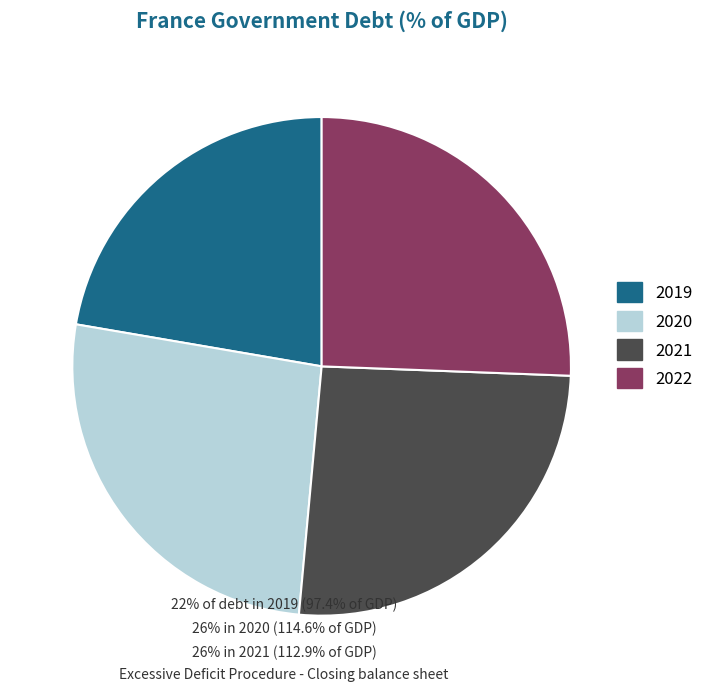

Which category has the smallest portion of the pie?

2019